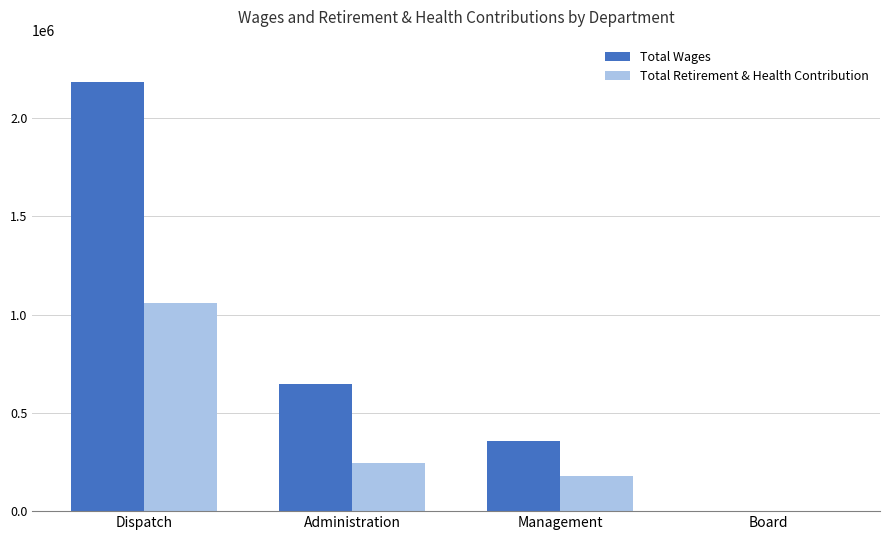

Between Dispatch and Management, which series saw the biggest shift?

Total Wages